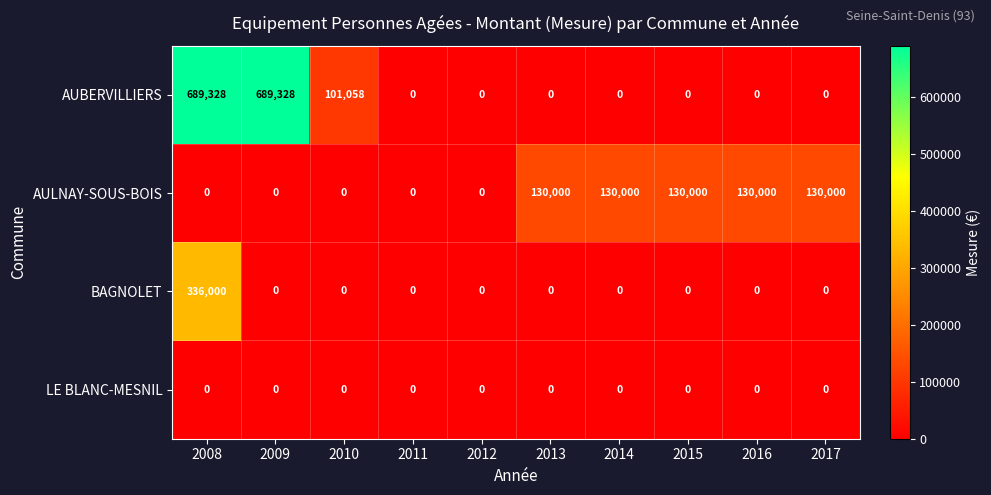

At which label is AUBERVILLIERS closest to 344664?

2010